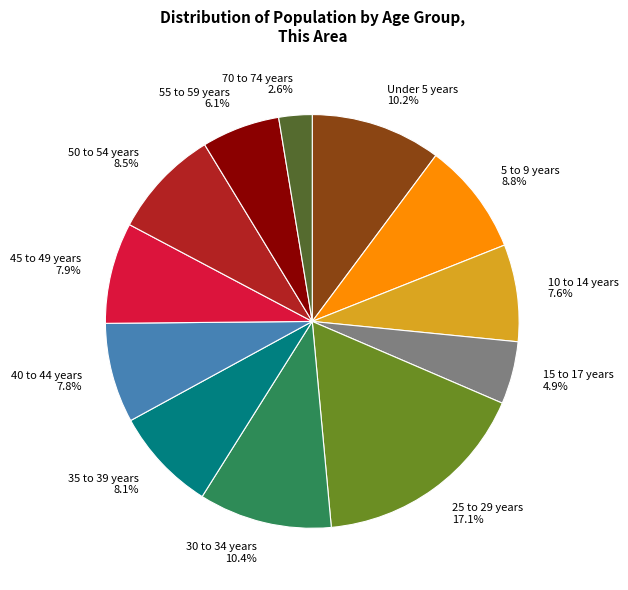

Is it true that 55 to 59 years is 16% of the pie?

False